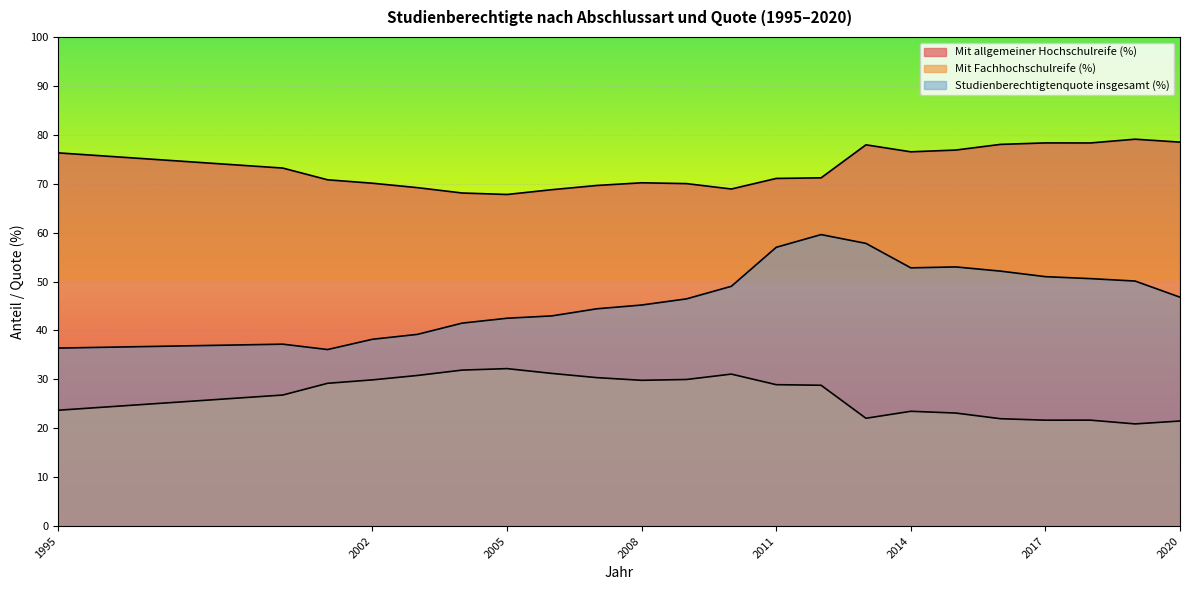

What is the average value of the Mit Fachhochschulreife (%) series?

26.9